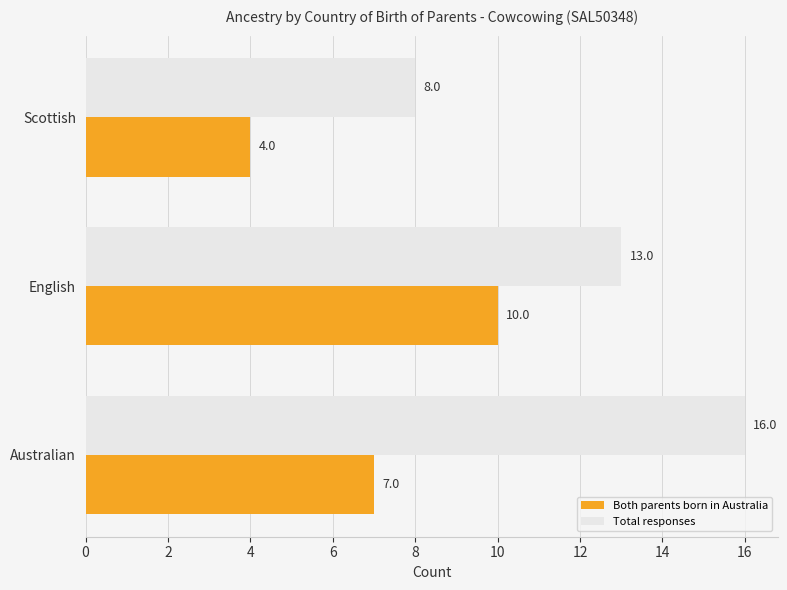

What is the total value across all series at Australian?

23